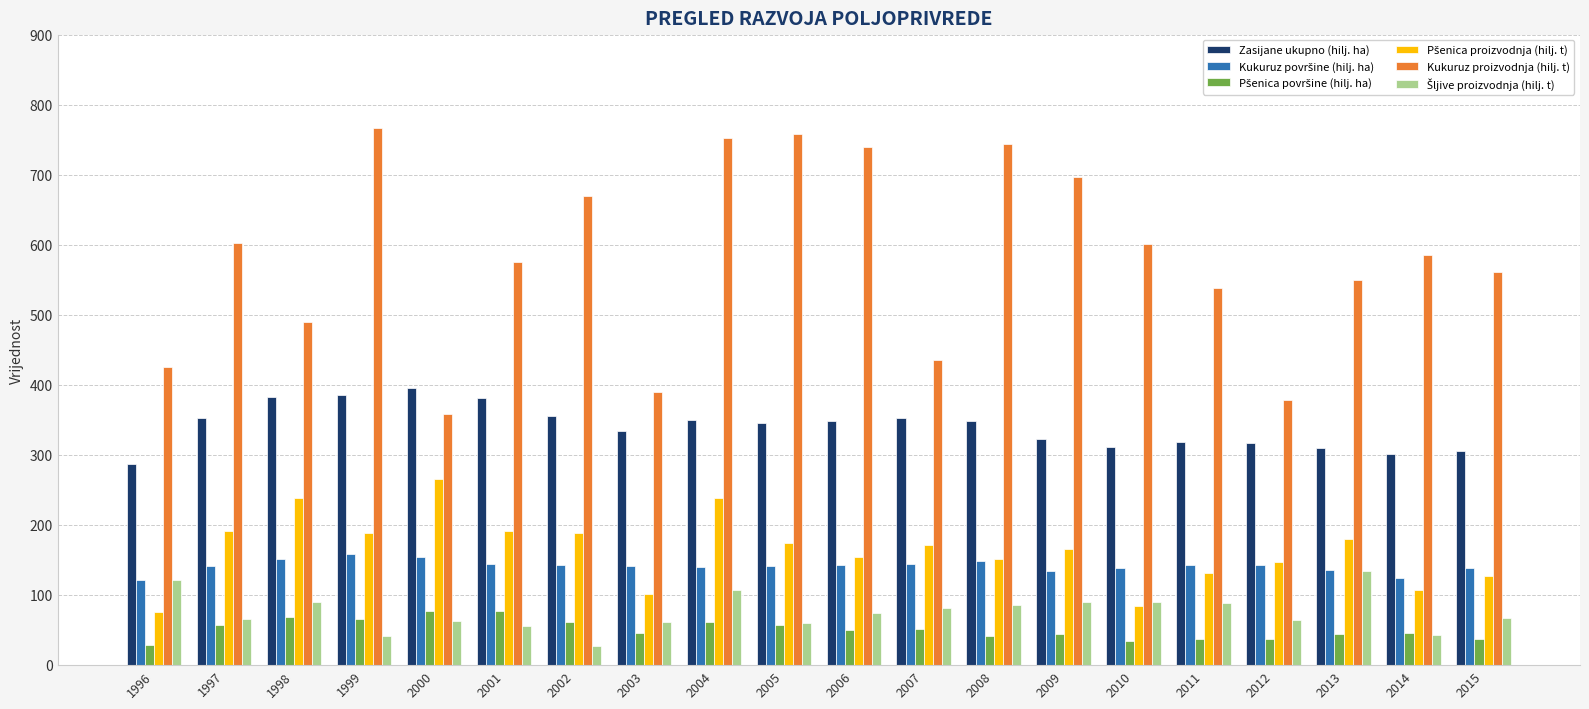

Which series has the widest spread of values?

Kukuruz proizvodnja (hilj. t)